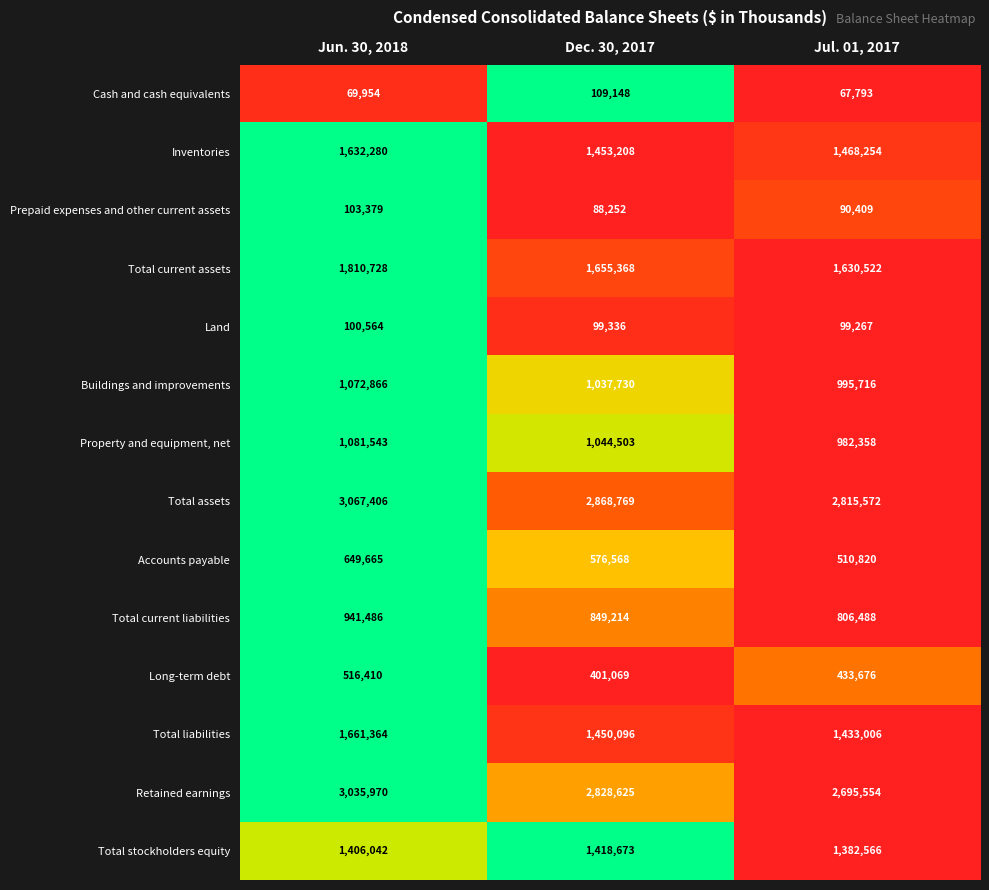

True or false: Property and equipment, net has a value of 1828771 at Dec. 30, 2017.

False